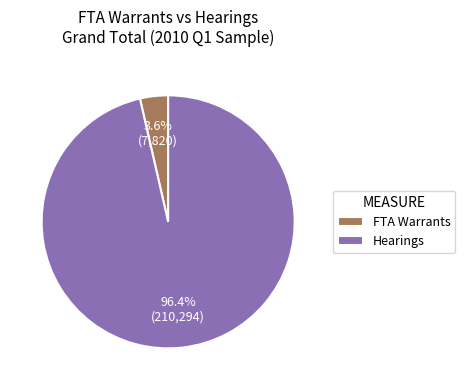

True or false: FTA Warrants accounts for 4% of the total.

True